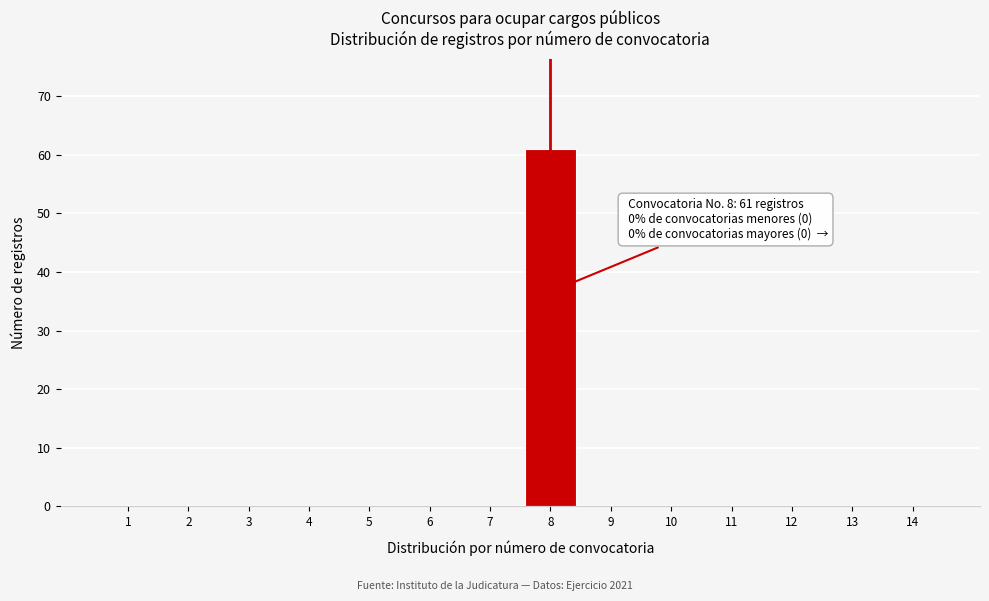

Which range on the x-axis has the tallest bar?

7.5 to 8.5